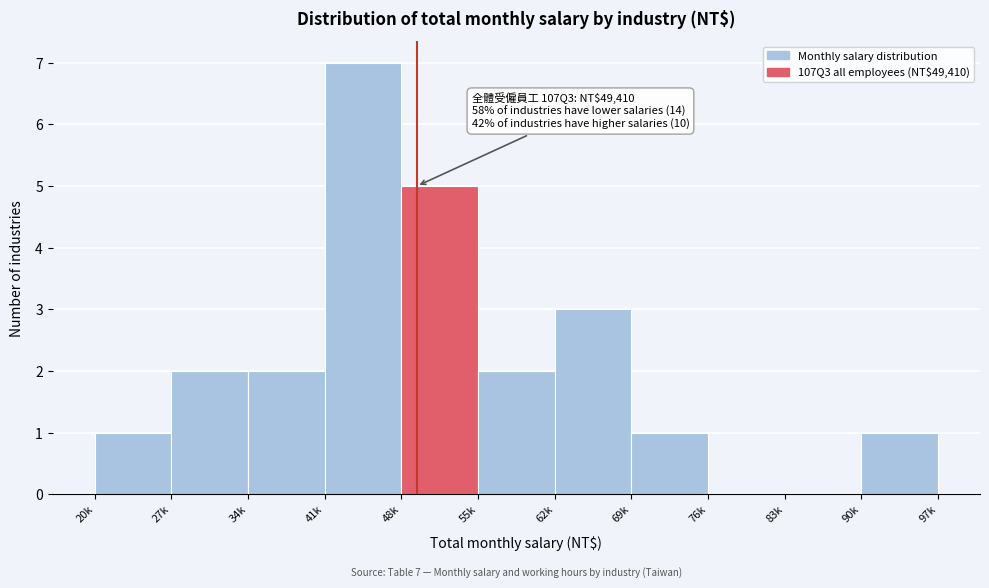

Reading left to right, transcribe all the data shown in this chart.

20k=1	27k=2	34k=2	41k=7	48k=5	55k=2	62k=3	69k=1	76k=0	83k=0	90k=1